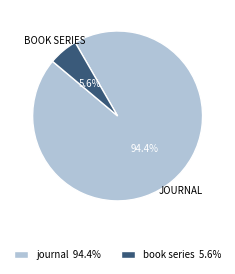

What portion of the pie excludes journal?

5.6%